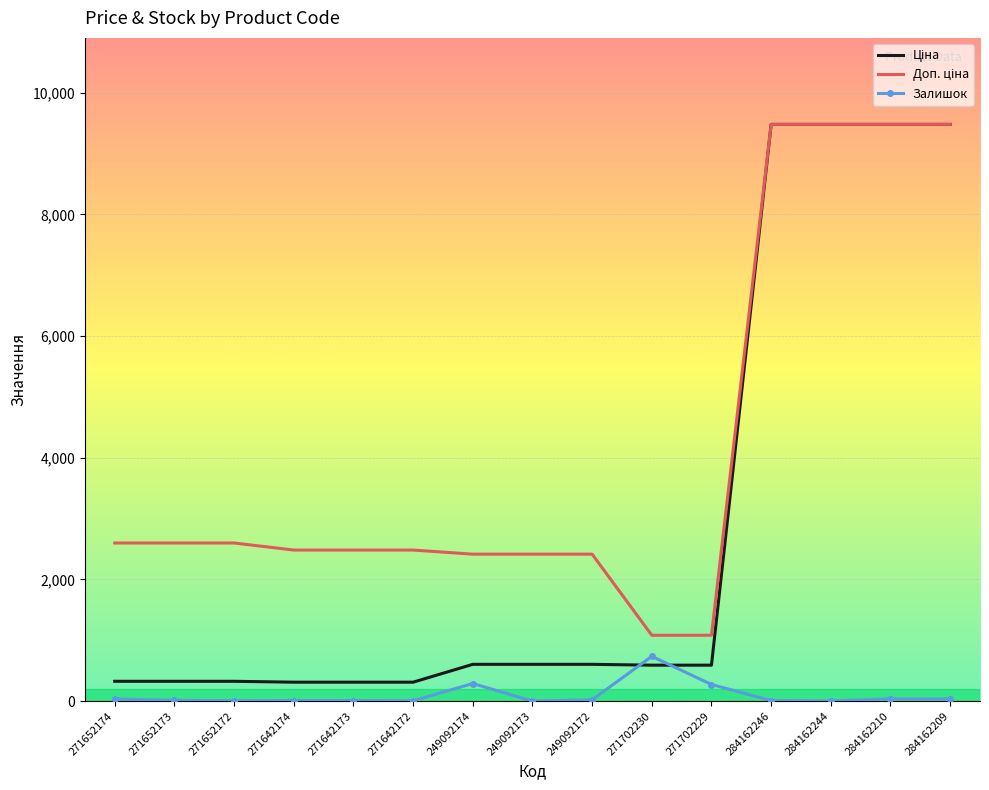

True or false: Залишок has a value of 21.0 at 249092172.

True